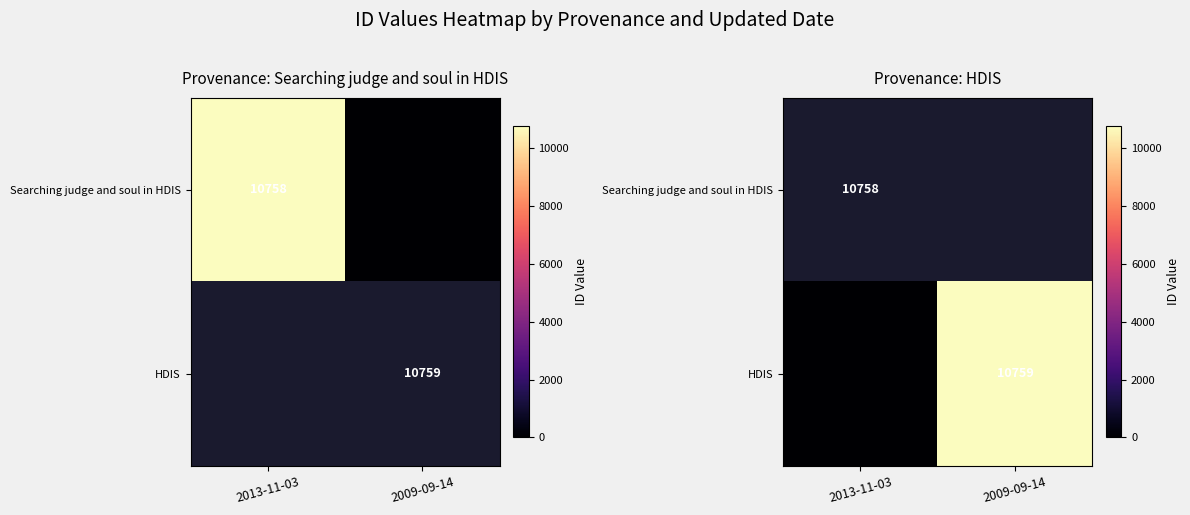

The HDIS series shows -7216.0 at 2013-11-03. True or false?

False